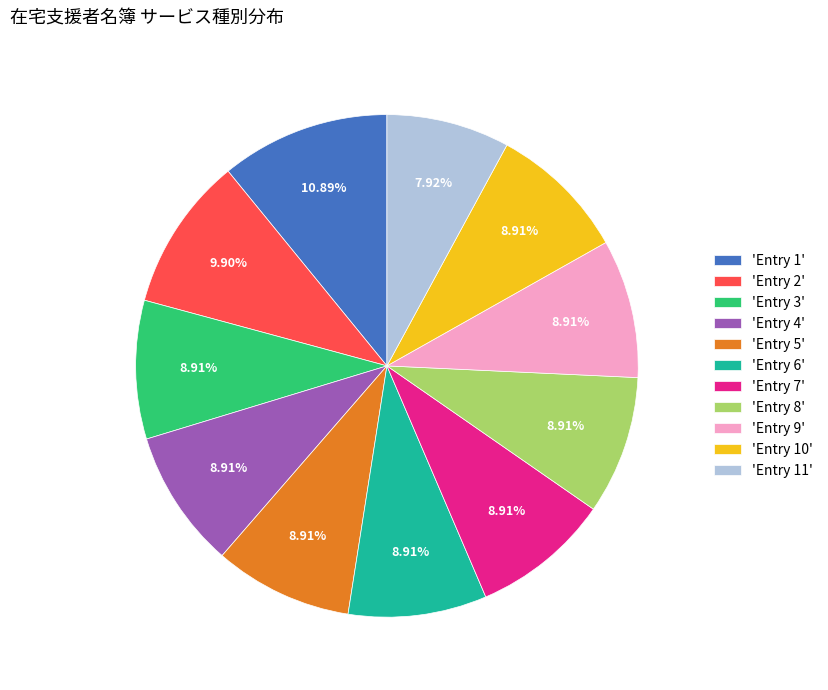

To the nearest percent, what is the difference between the largest and smallest slice percentages?

3%